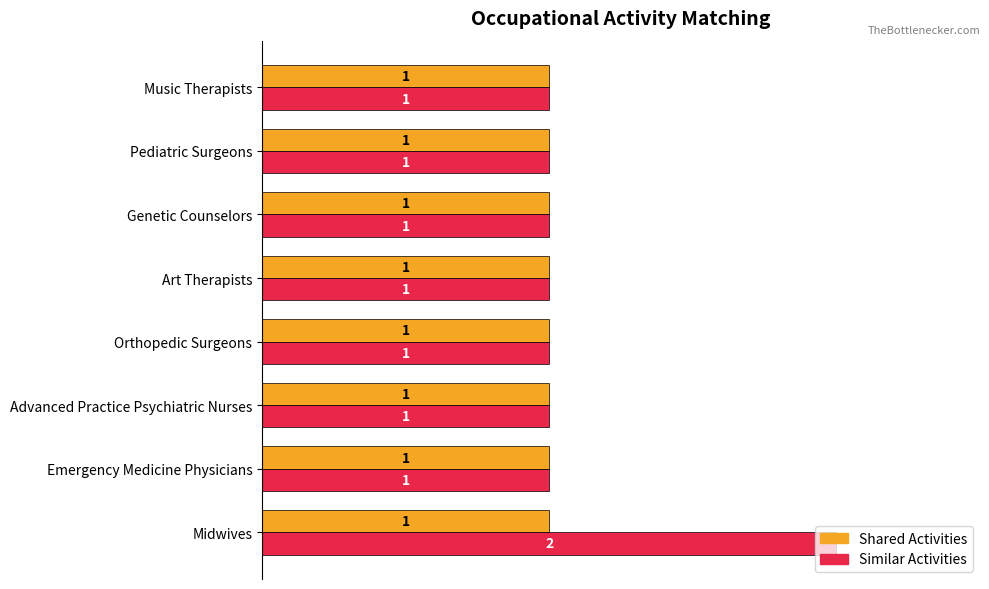

What is the maximum value shown in the chart?

2